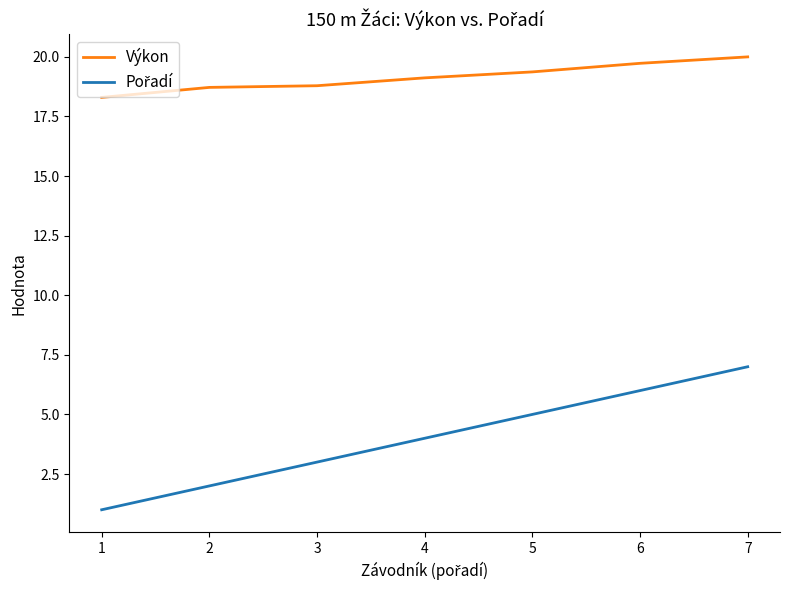

The value of Výkon at 1 is 9.3. True or false?

False